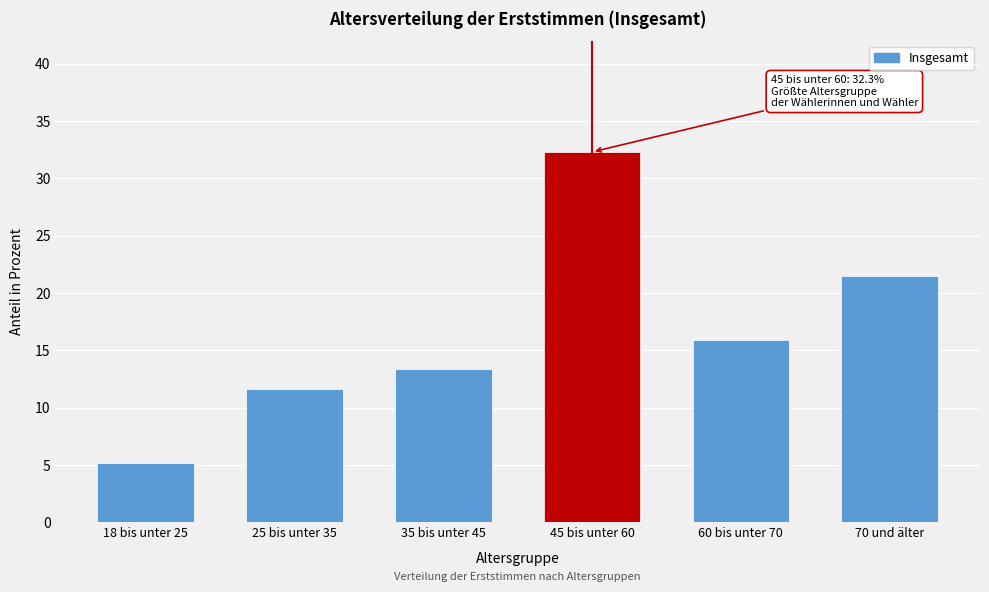

Reading left to right, extract all data points from this chart.

5.2	11.6	13.4	32.3	15.9	21.5